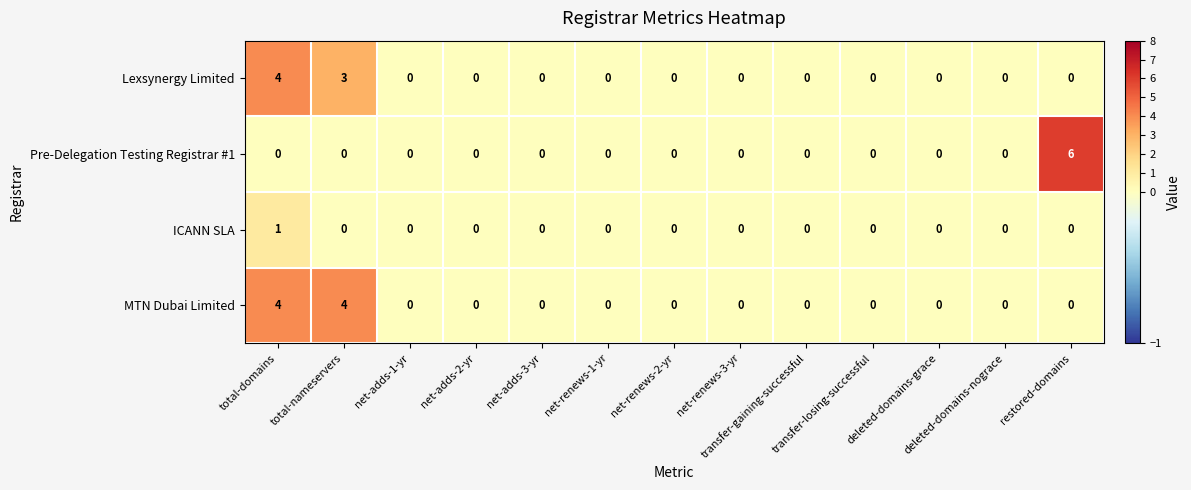

Which series has the largest total across all categories?

MTN Dubai Limited